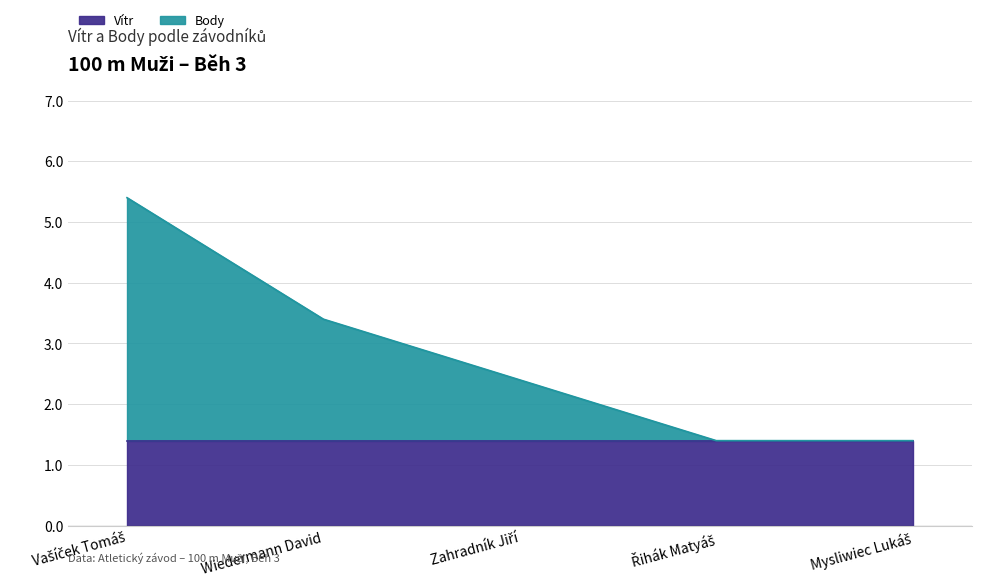

What is the total value across all series at Wiedermann David?

3.4